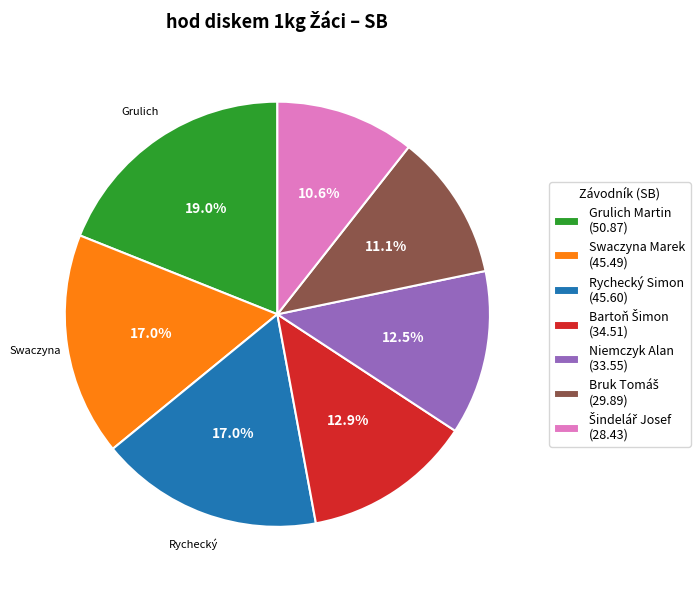

Do Swaczyna Marek (45.49) and Rychecký Simon (45.60) together represent more than half of the pie?

No